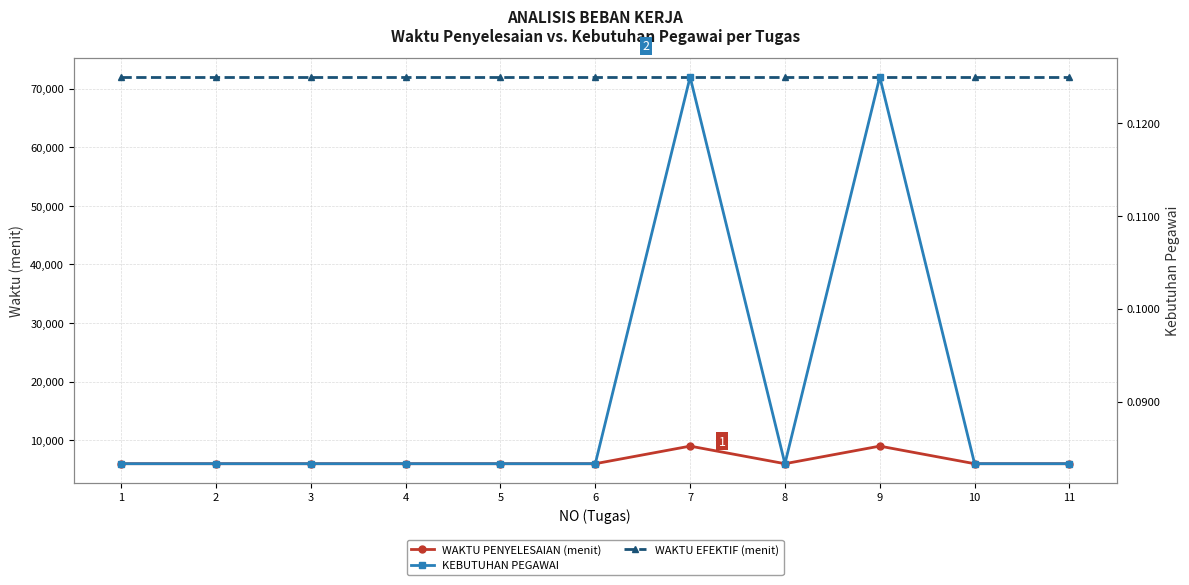

Which series has the largest total across all categories?

WAKTU EFEKTIF (menit)